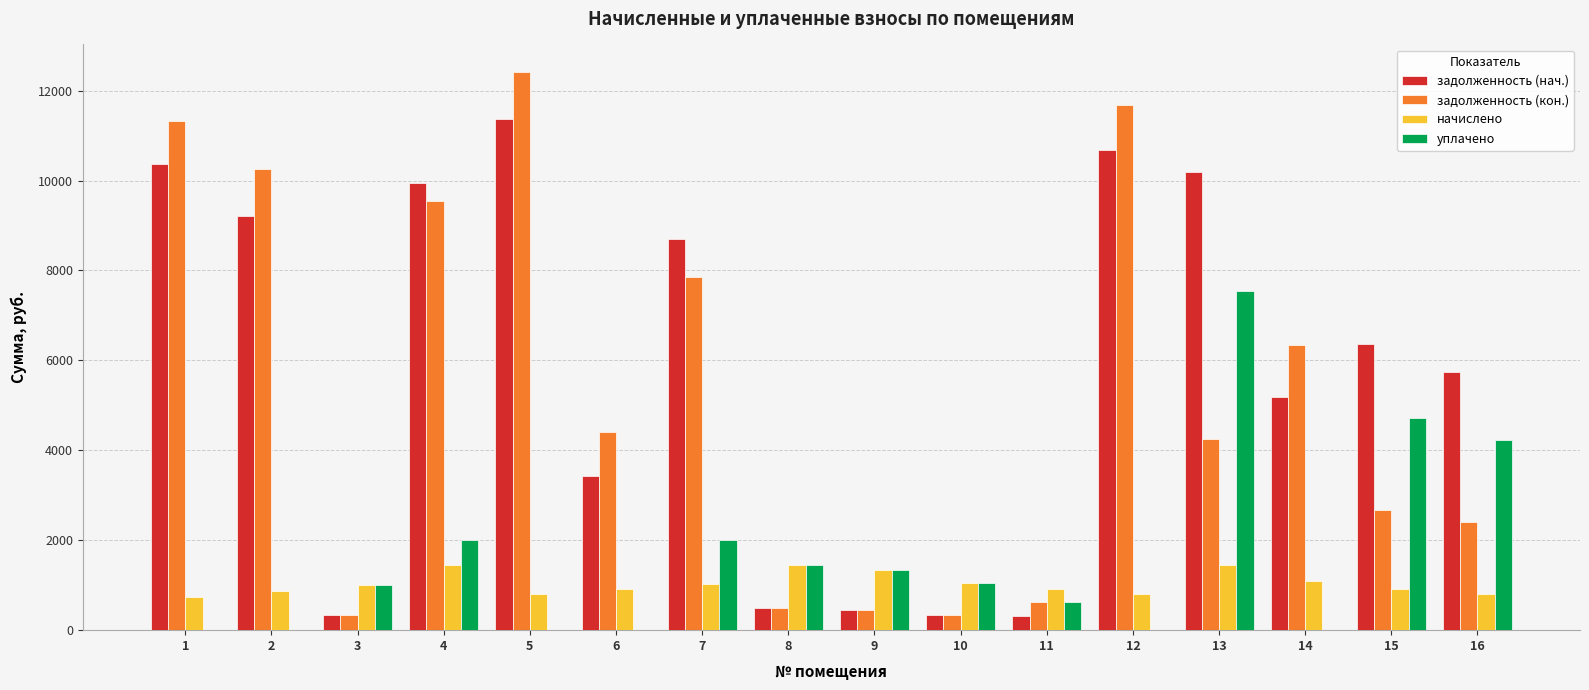

What is the sum of all уплачено values?

25932.9